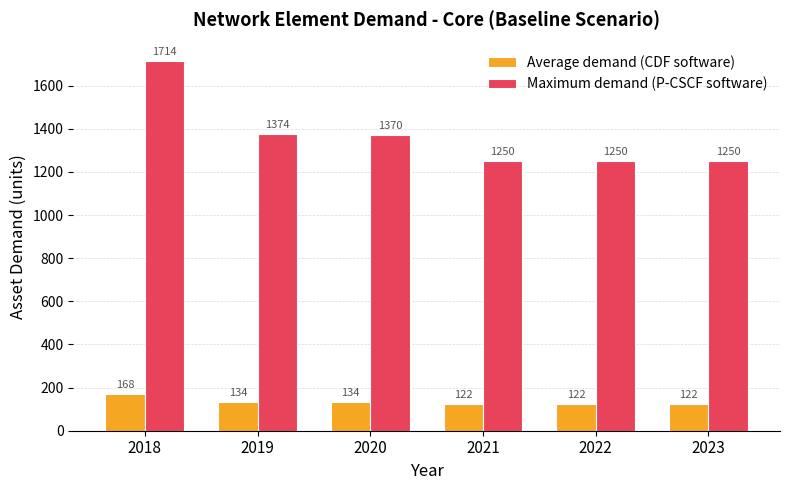

What is the sum of all Maximum demand (P-CSCF software) values?

8208